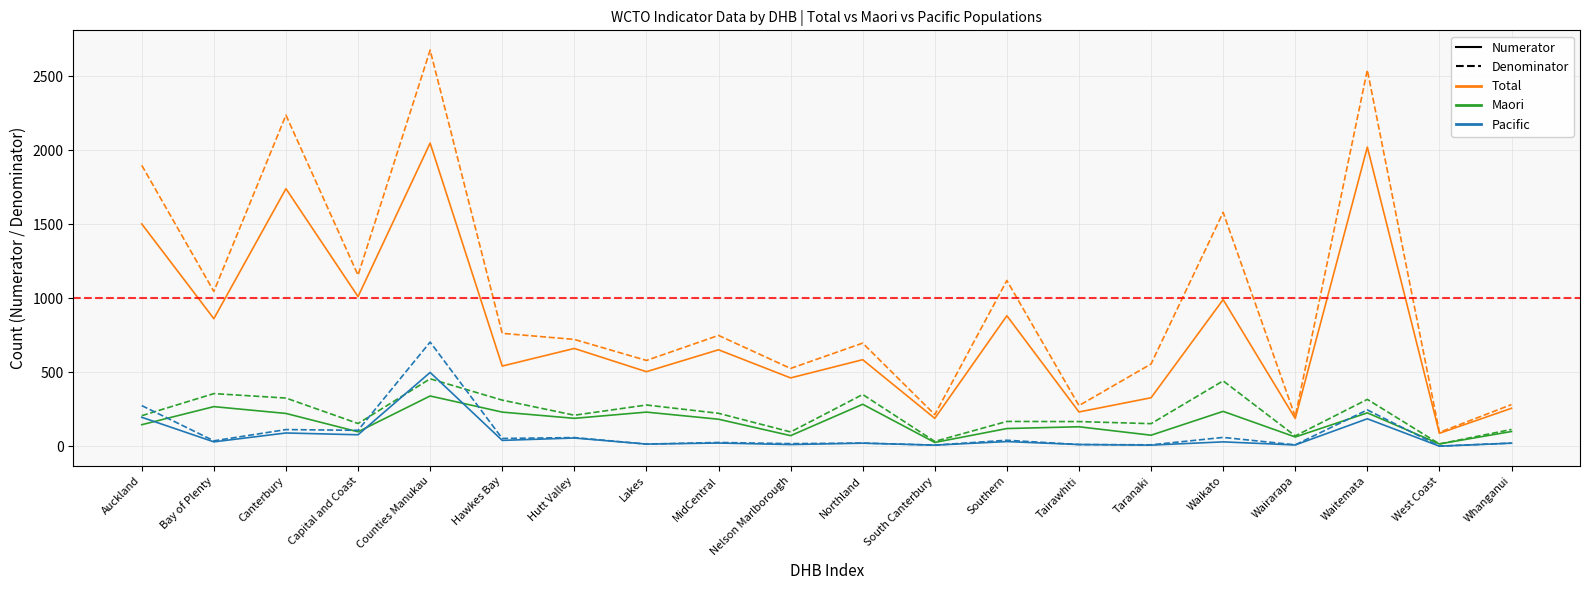

What is the approximate value of Pacific (Num) at Hawkes Bay, to the nearest 50?

50